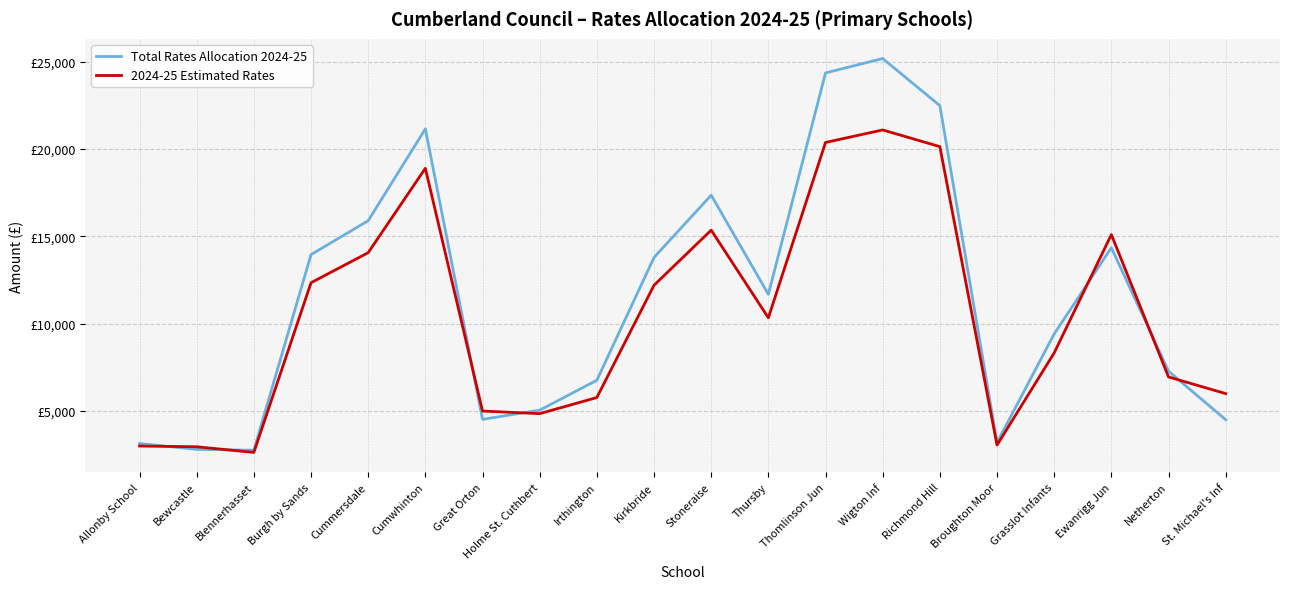

What is the difference between the second highest and second lowest values in the Total Rates Allocation 2024-25 series?

21560.6